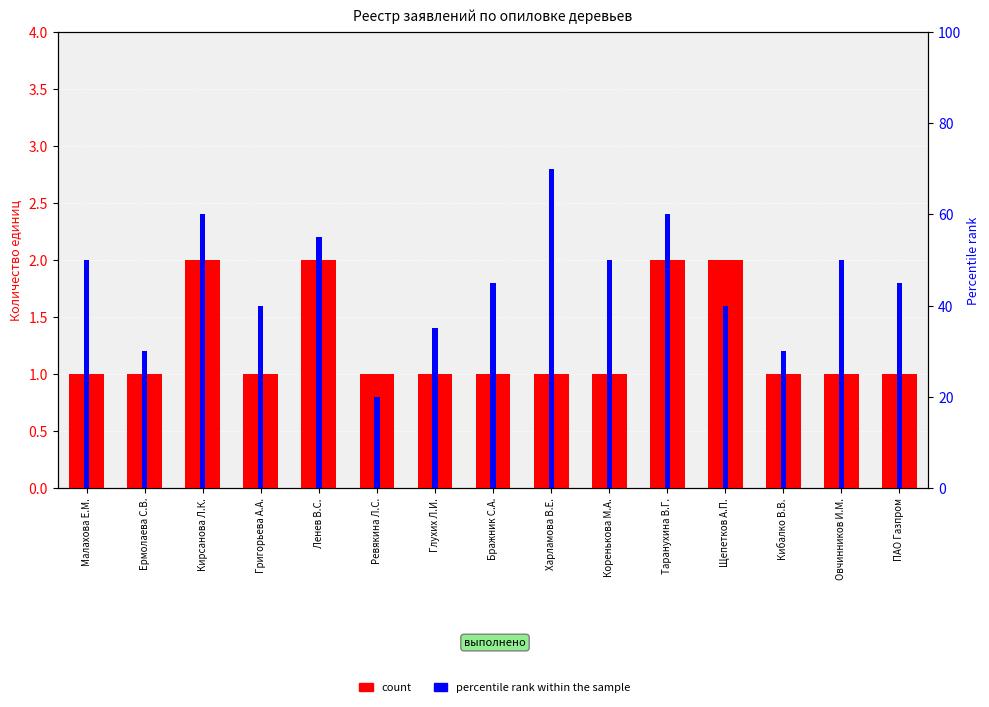

What value does the percentile rank within the sample series have at Кирсанова Л.К., to the nearest 10?

60